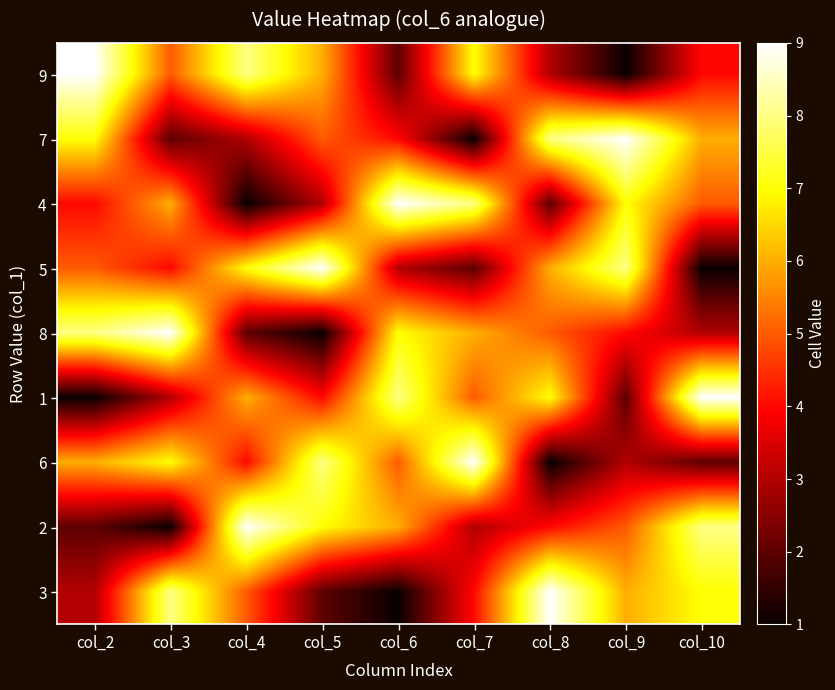

At which category is the sum across all series the highest?

col_2